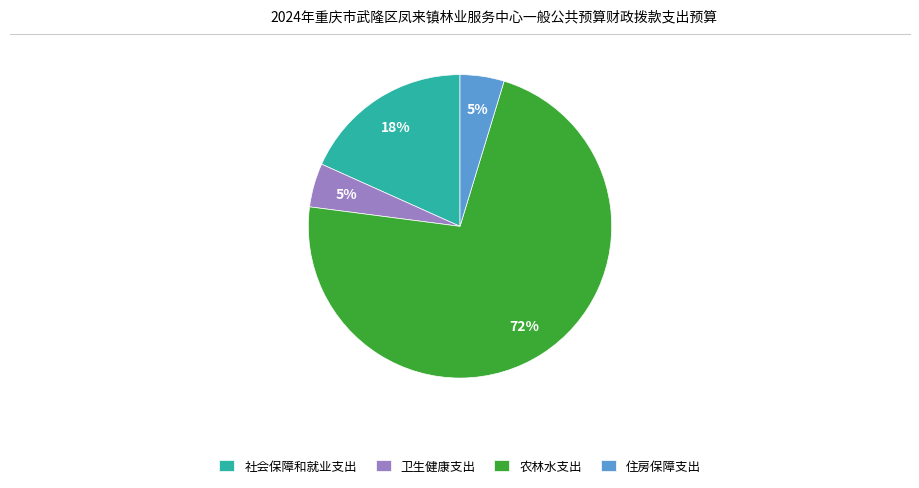

True or false: 卫生健康支出 accounts for 5% of the total.

True